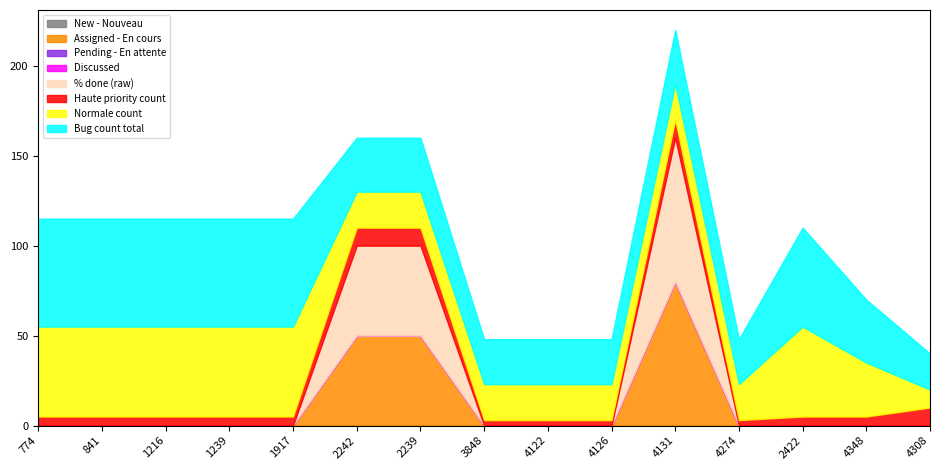

Which label corresponds to the smallest value in the chart?

774